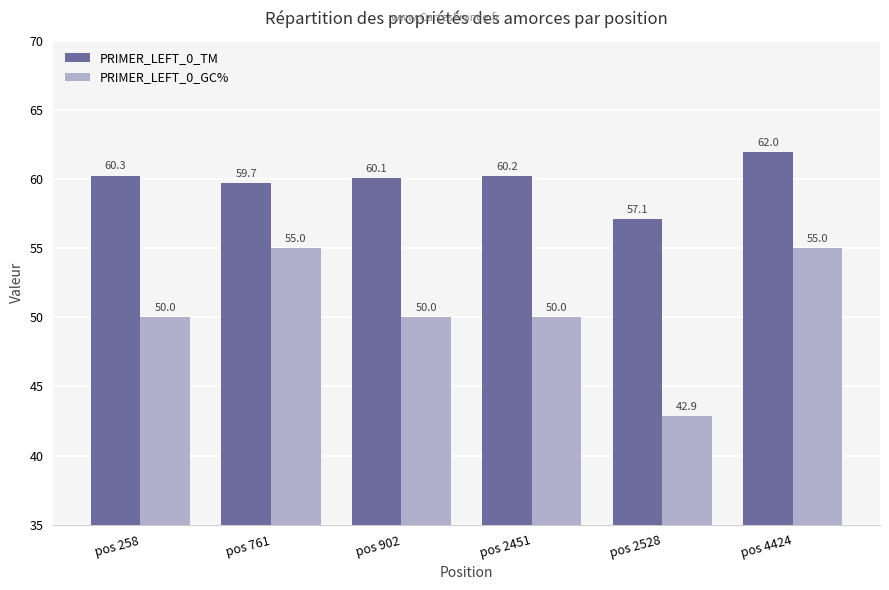

At pos 258, list the series in order from smallest to largest.

PRIMER_LEFT_0_GC%, PRIMER_LEFT_0_TM